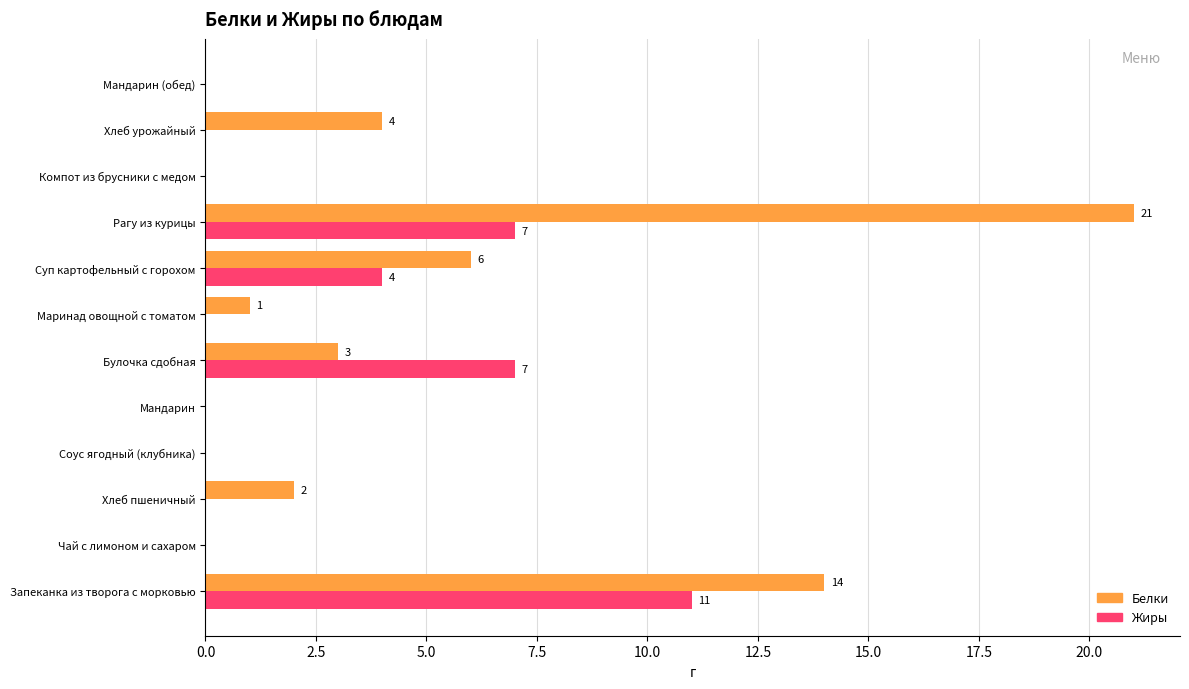

The value of Белки at Мандарин (обед) is -14. True or false?

False